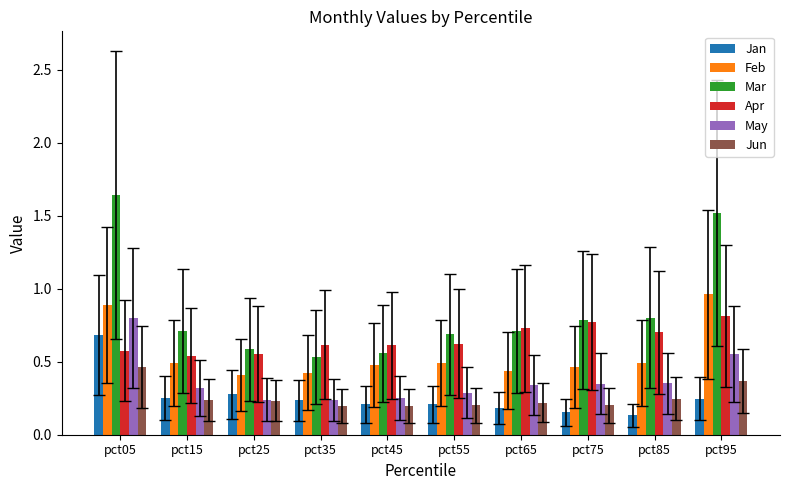

Is the value of Jan at pct15 greater than the value of Mar at pct15?

No